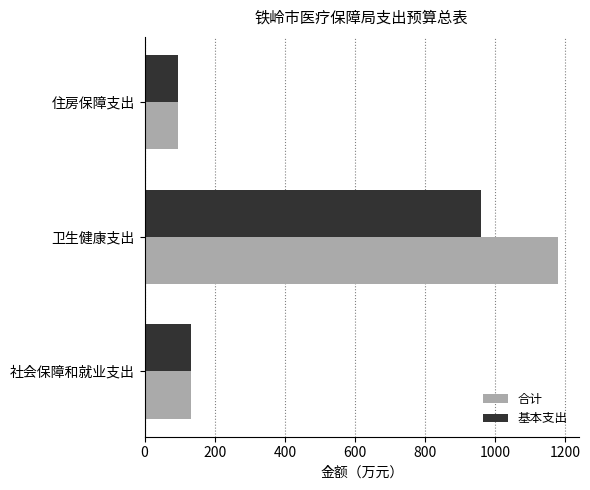

Is it true that 基本支出 equals 959.4 at 卫生健康支出?

True